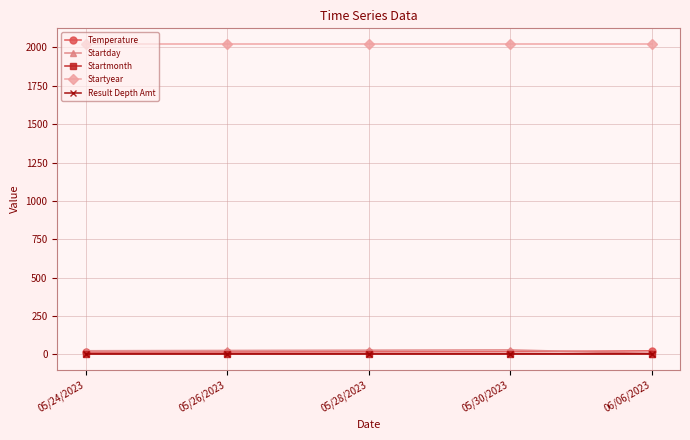

True or false: Startday and Startyear cross at least once.

False